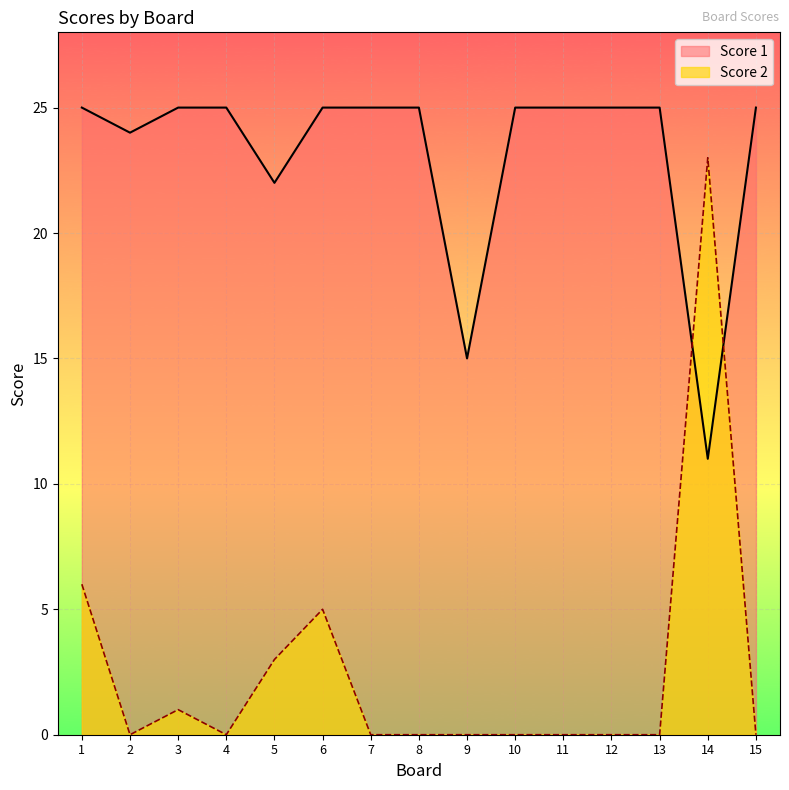

What is the spread (max minus min) of values at 12?

25